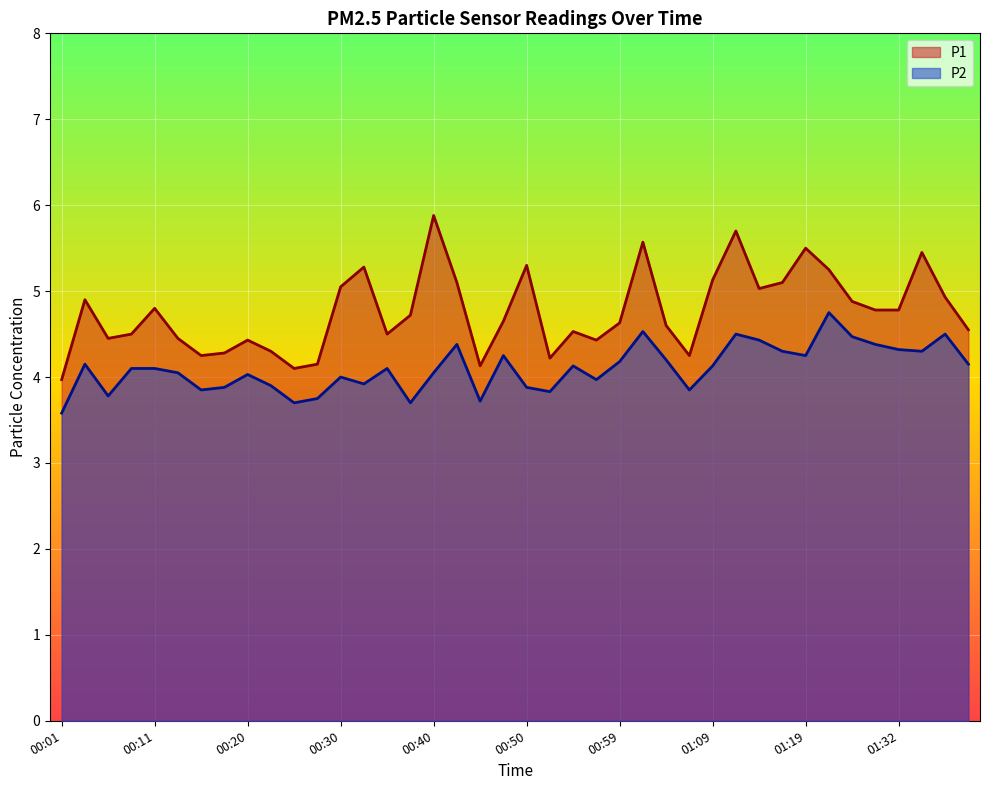

At which category does the chart reach its peak across all series?

00:40